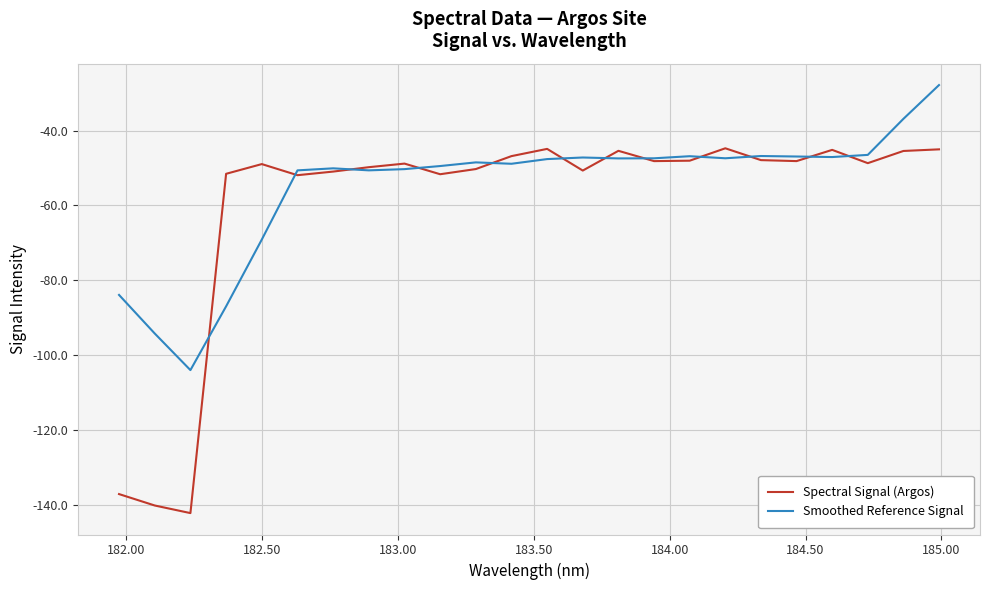

What are all the series names shown in the legend?

Spectral Signal (Argos), Smoothed Reference Signal